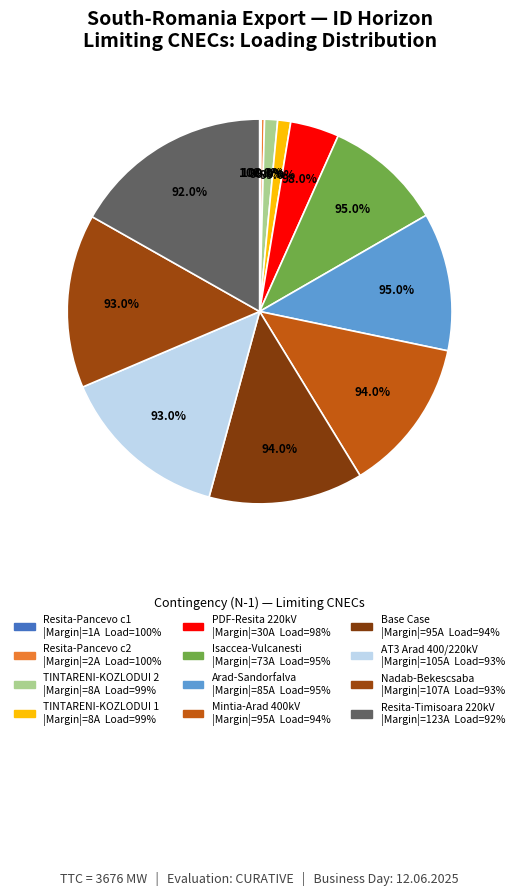

To the nearest percent, what percentage of the pie is N-1 TIE 400 kV Nadab-Bekescsaba?

15%